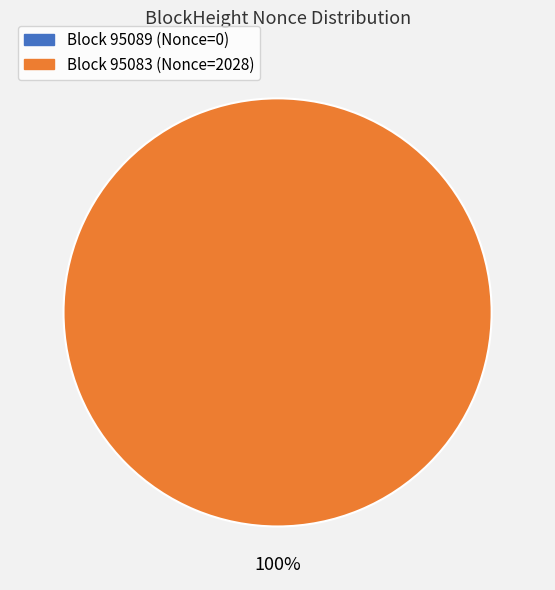

Which category has the biggest portion of the pie?

95083